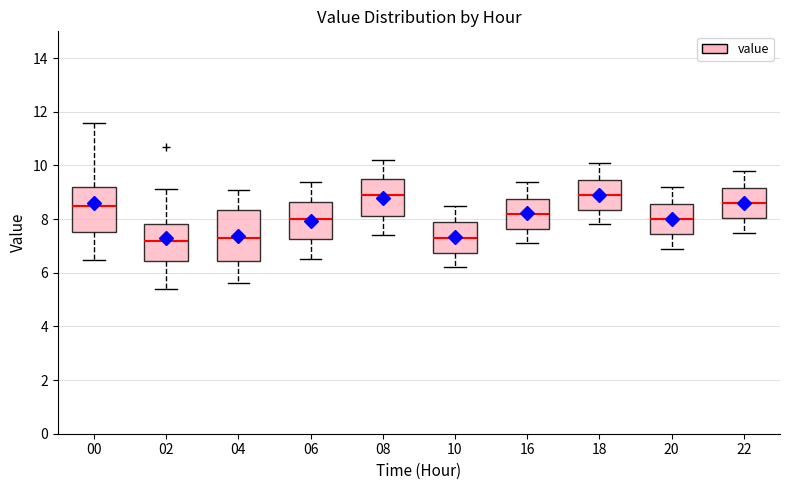

Which box is the tallest, from its lower edge to its upper edge?

04